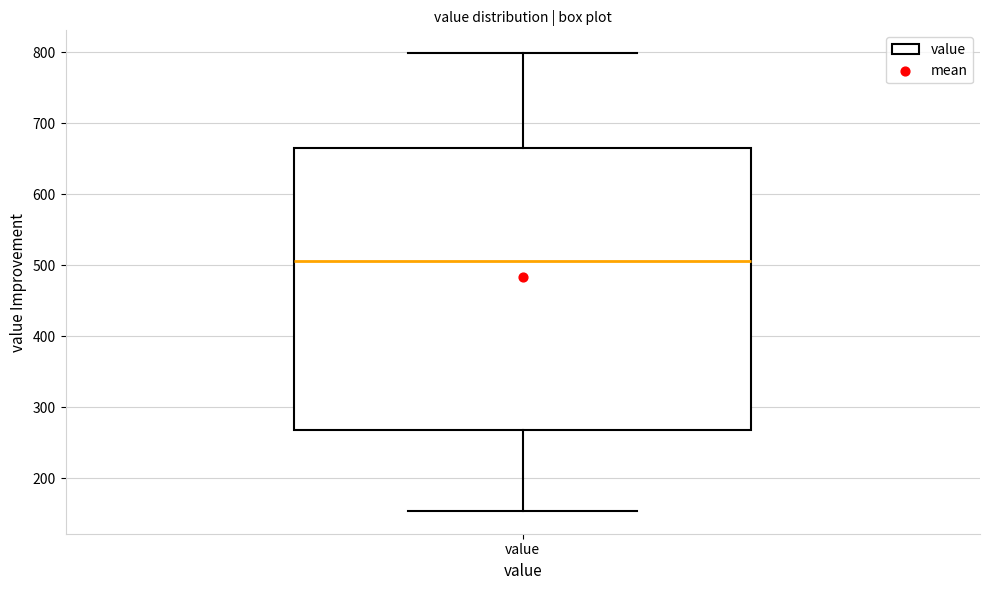

Read this box plot against the y-axis: the position of the median line, the range covered by the box, and the ends of both whiskers. The values are not printed on the chart, so give them approximately, as read against the axis.

median 510, box 270 to 670, whiskers 150 to 800